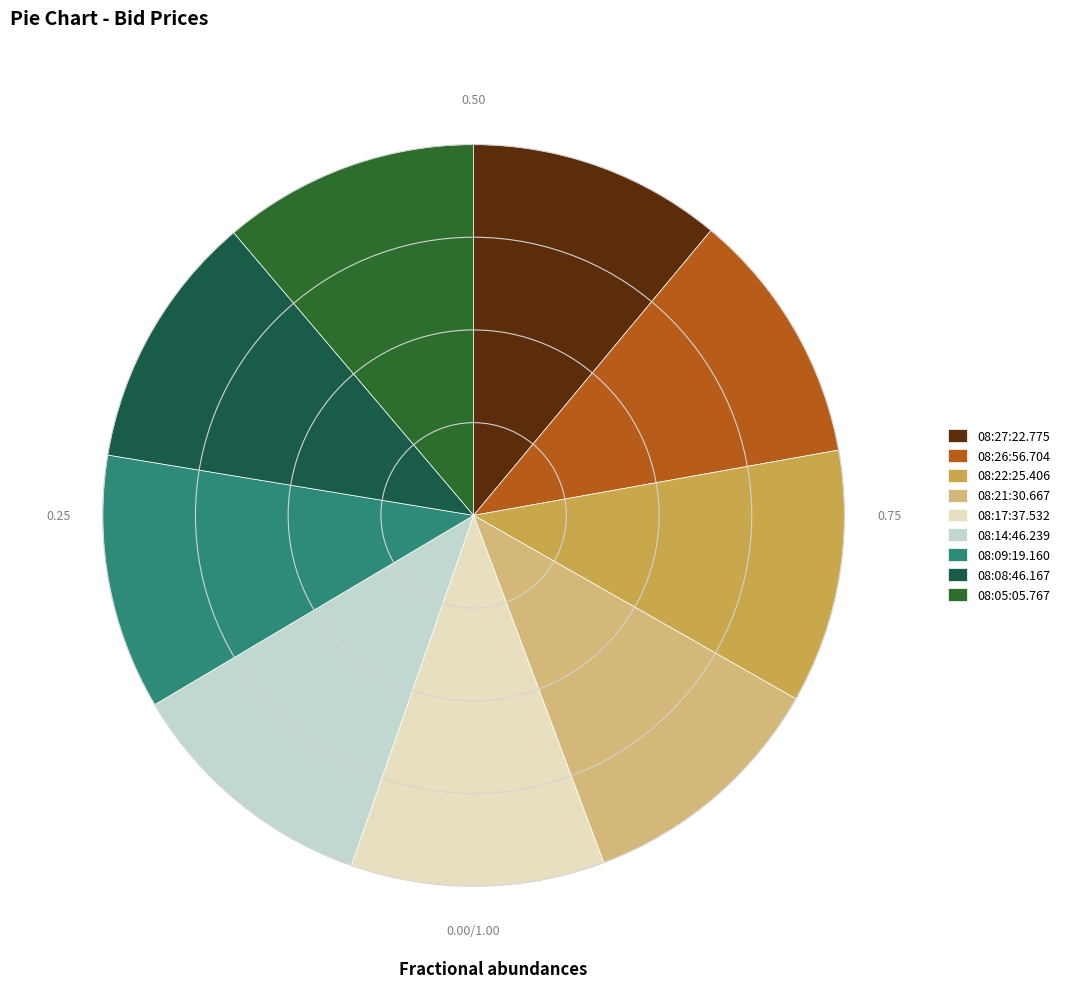

How many segments does this pie chart have?

9